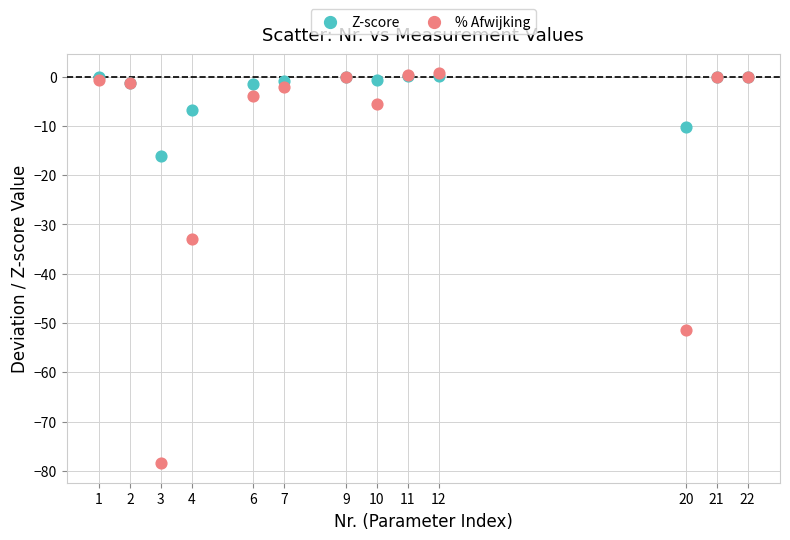

What are all the series names shown in the legend?

Z-score, % Afwijking